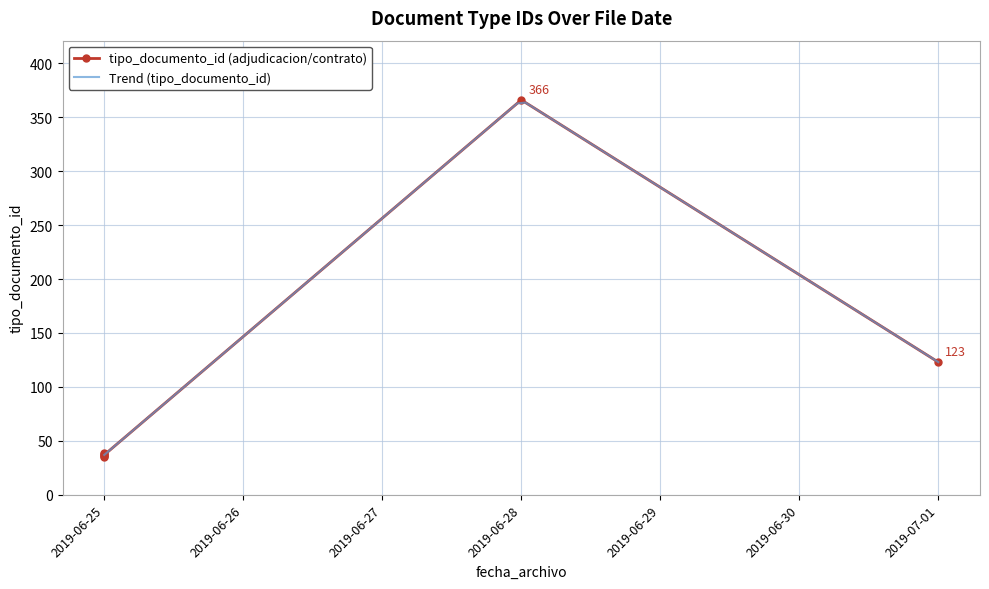

True or false: the data shows 37 at 2019-06-25.

True